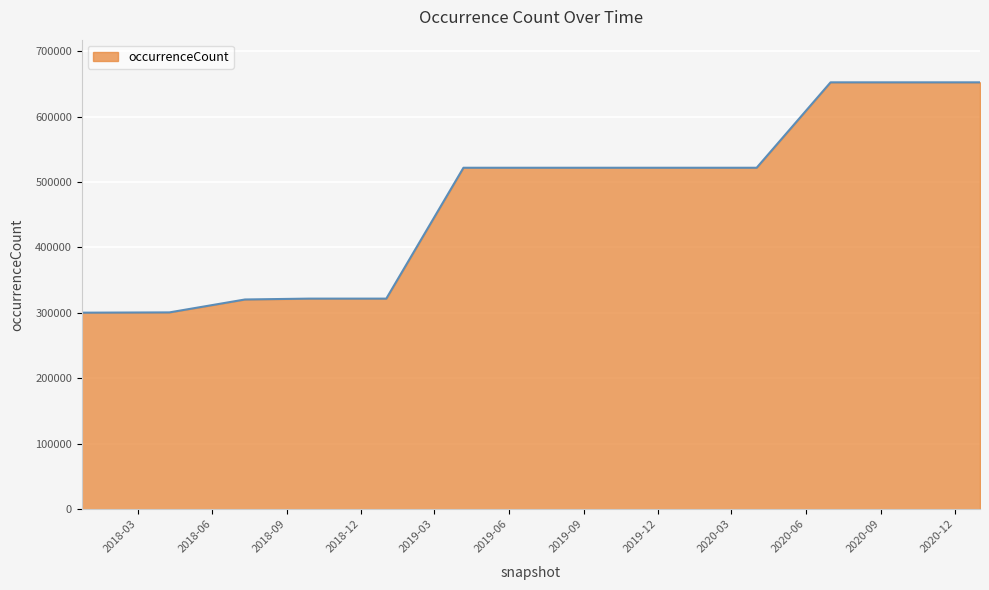

What is the difference between the maximum and minimum values?

352184